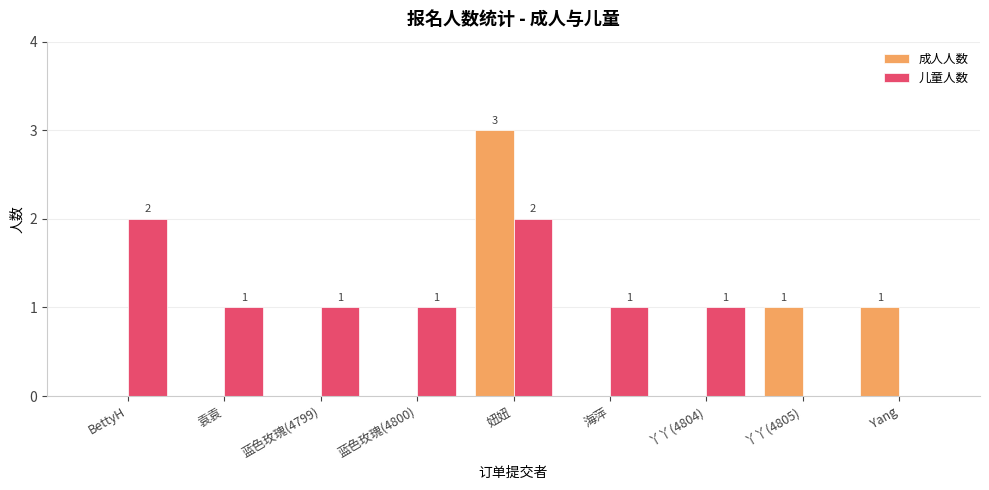

Are the bars horizontal?

No